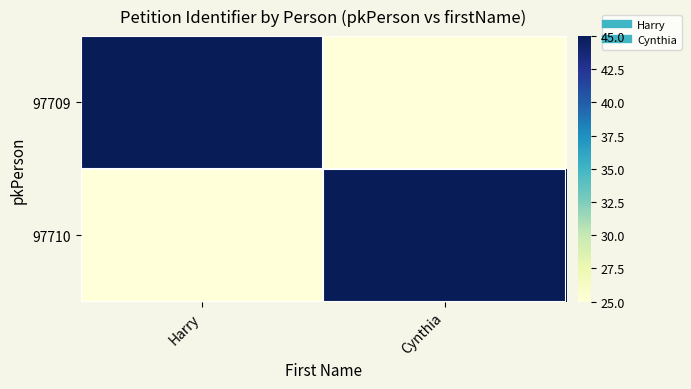

Reading left to right, what are all the values shown in this chart?

97709: Harry=45	Cynthia=25
97710: Harry=25	Cynthia=45